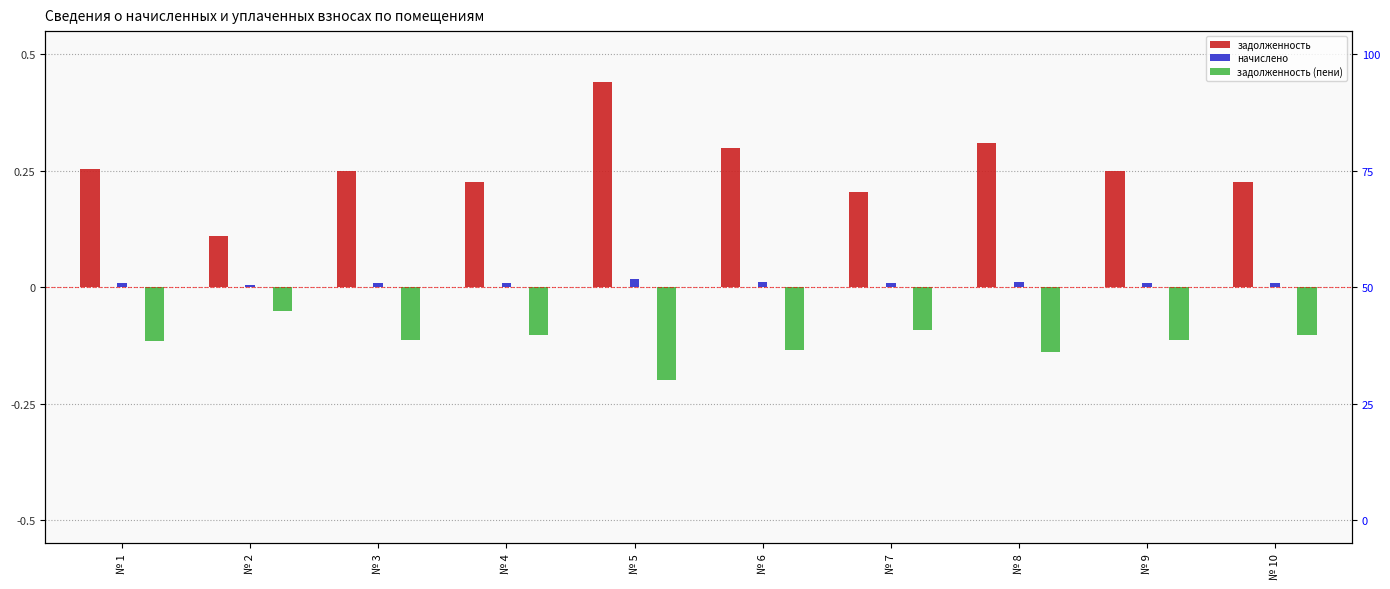

What is the total value across all series at № 9?

0.1